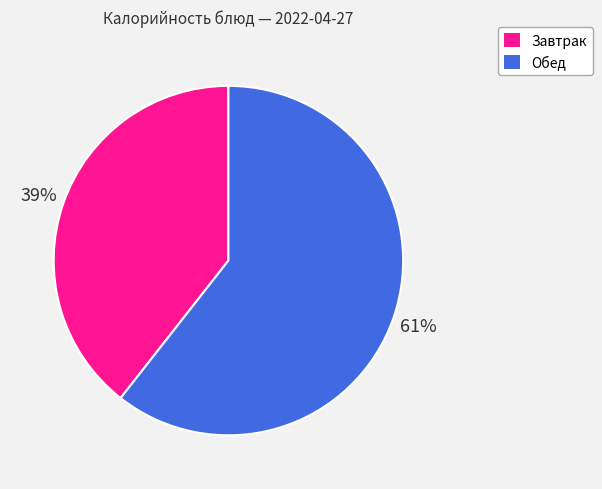

To the nearest percent, what is the average slice percentage?

50%